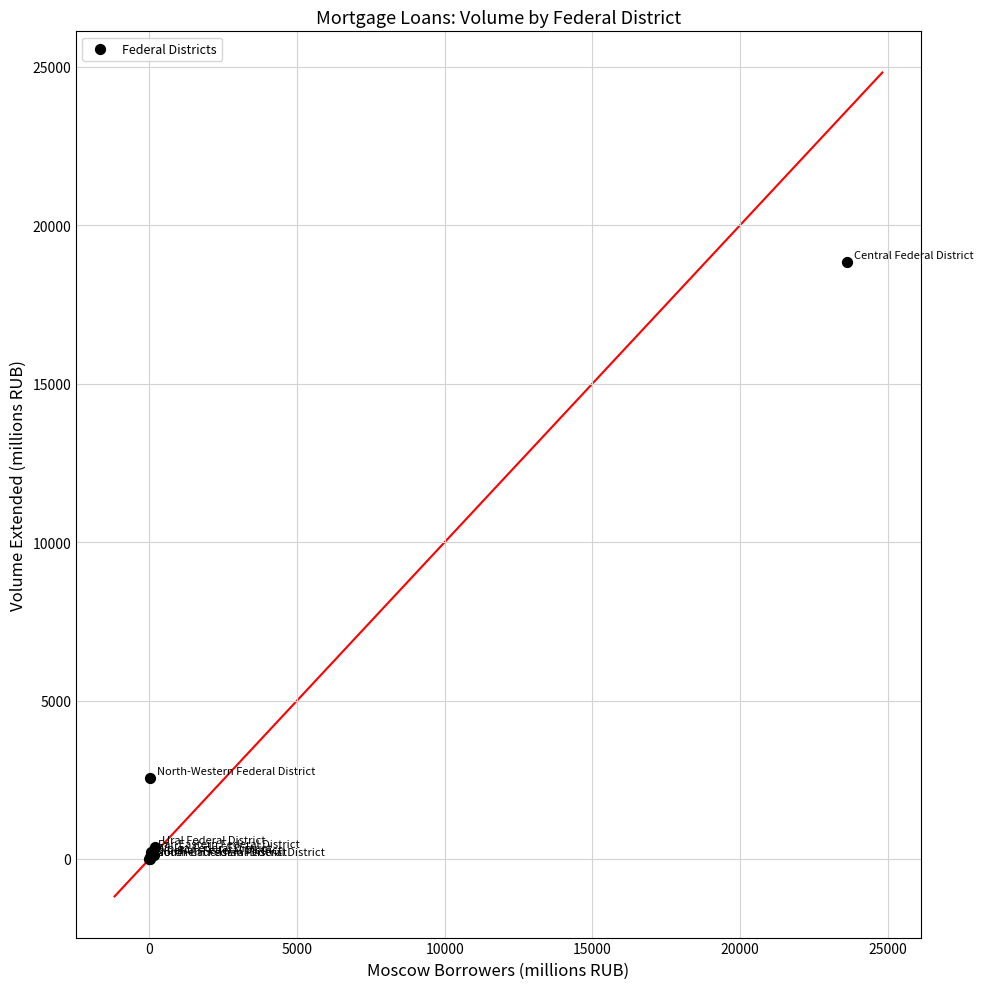

What Y value in the scatter plot is closest to 9415?

2545